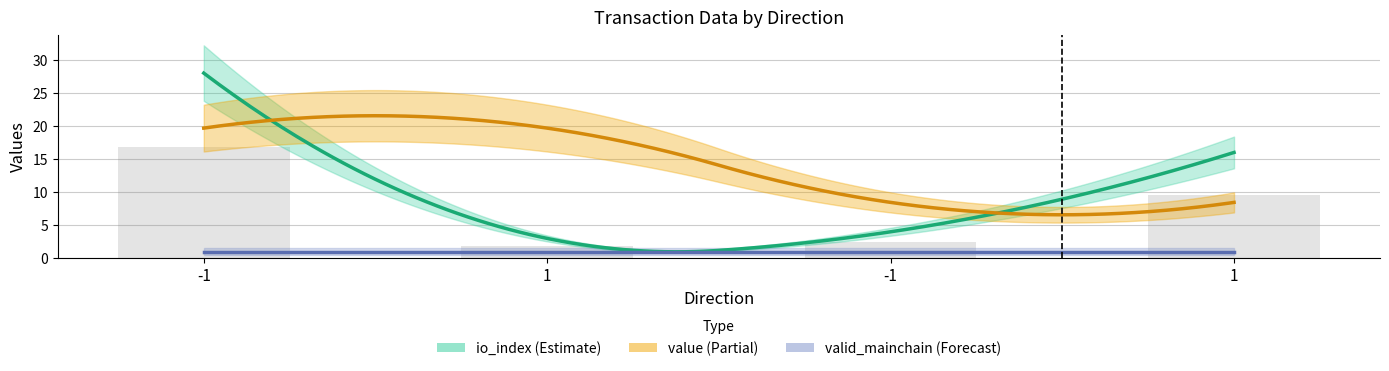

The value series shows 31.0 at 1. True or false?

False